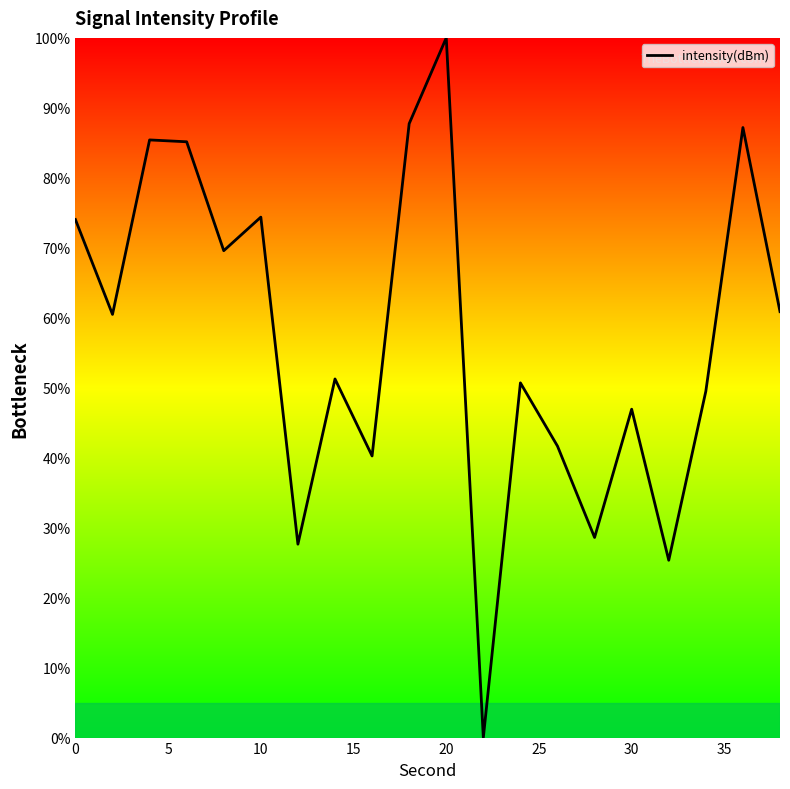

What is the difference between the maximum and minimum values?

100.0